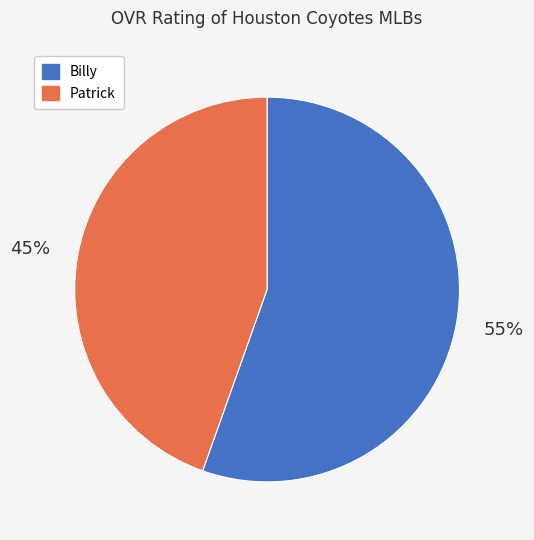

To the nearest percent, what portion does Patrick represent?

45%